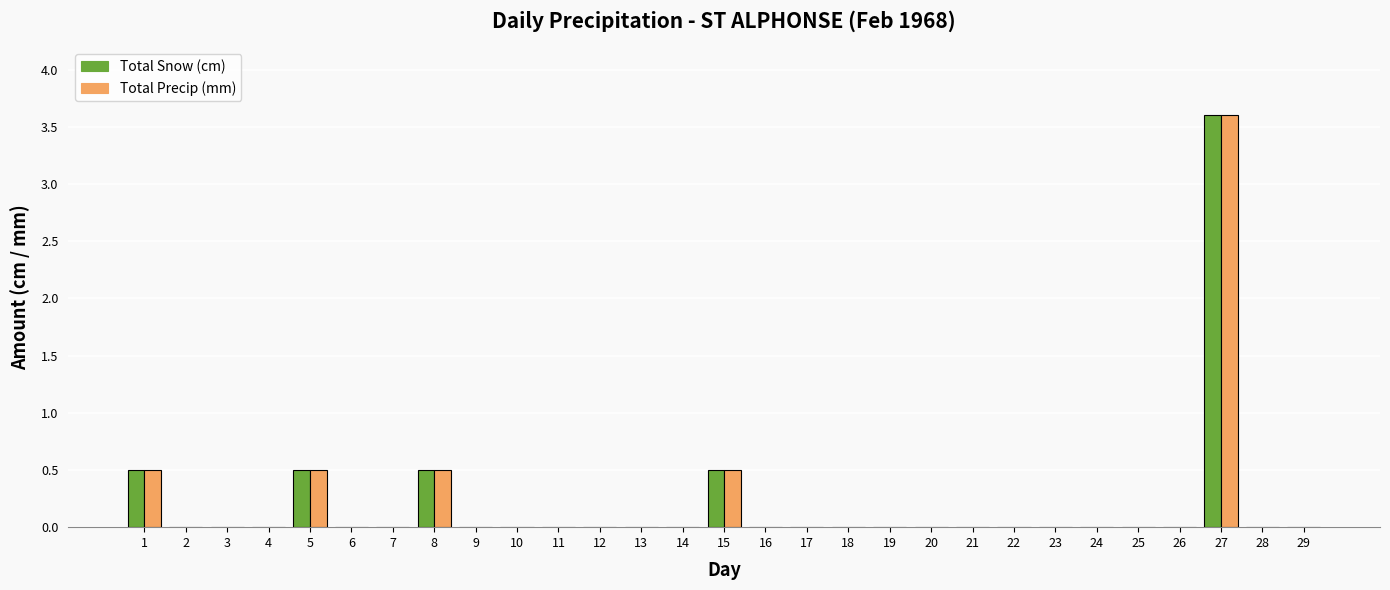

Reading left to right, what are all the values shown in this chart?

Total Snow (cm): 0.5	0.0	0.0	0.0	0.5	0.0	0.0	0.5	0.0	0.0	0.0	0.0	0.0	0.0	0.5	0.0	0.0	0.0	0.0	0.0	0.0	0.0	0.0	0.0	0.0	0.0	3.6	0.0	0.0
Total Precip (mm): 0.5	0.0	0.0	0.0	0.5	0.0	0.0	0.5	0.0	0.0	0.0	0.0	0.0	0.0	0.5	0.0	0.0	0.0	0.0	0.0	0.0	0.0	0.0	0.0	0.0	0.0	3.6	0.0	0.0